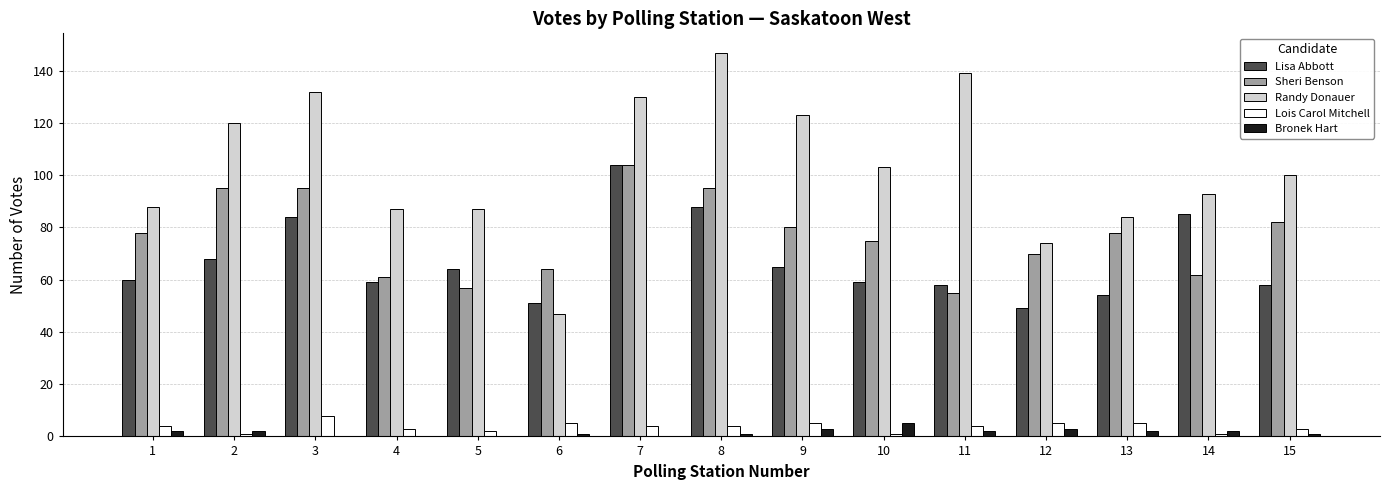

Between 3 and 8, which series saw the biggest shift?

Randy Donauer